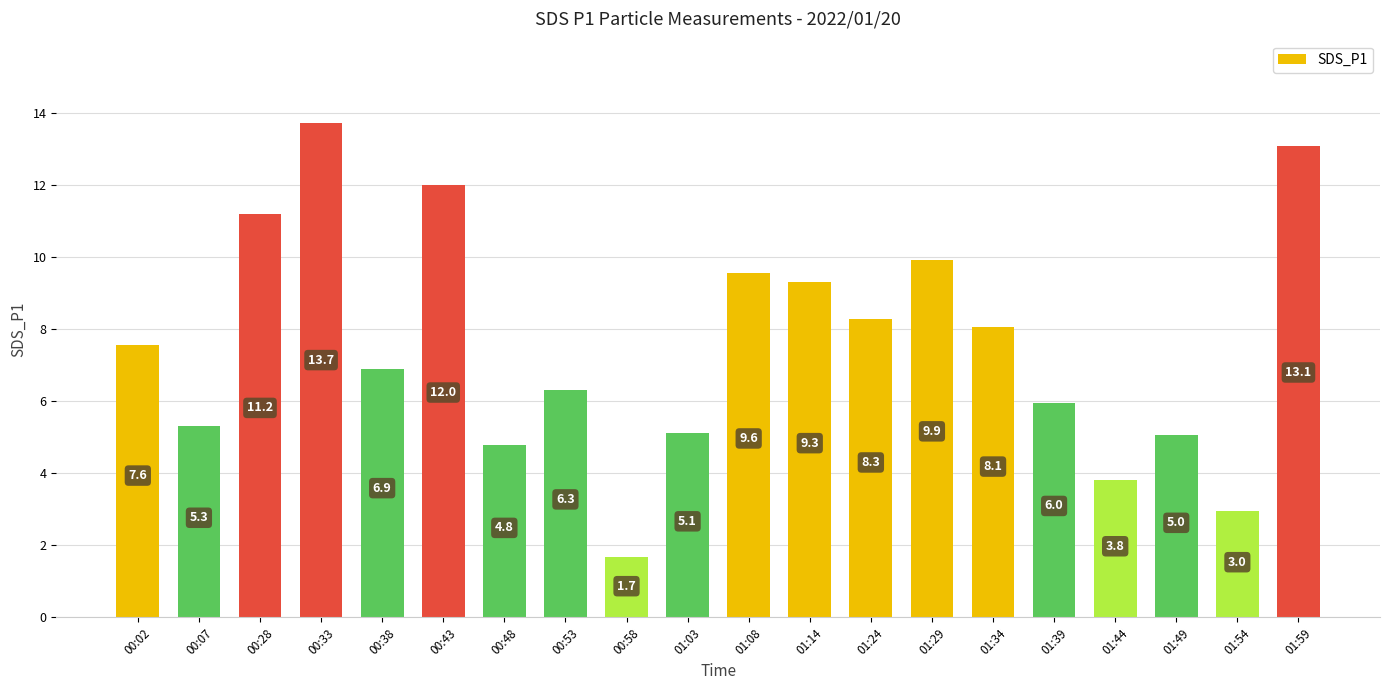

The value at 00:07 is 7.3. True or false?

False